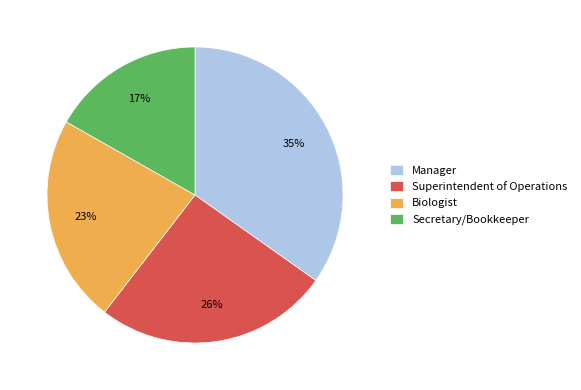

What percentage is the Manager slice, to the nearest percent?

35%